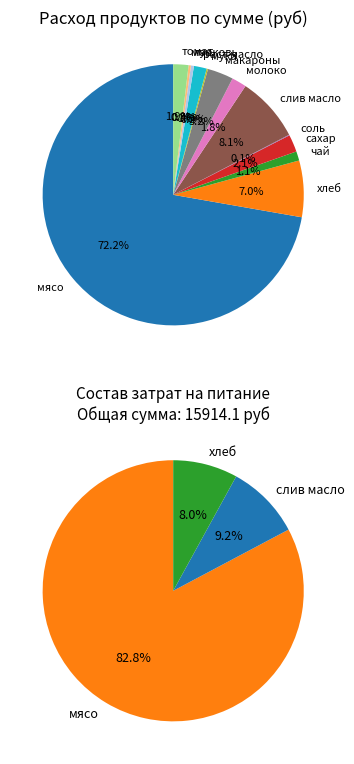

Is хлеб the majority of the pie?

No